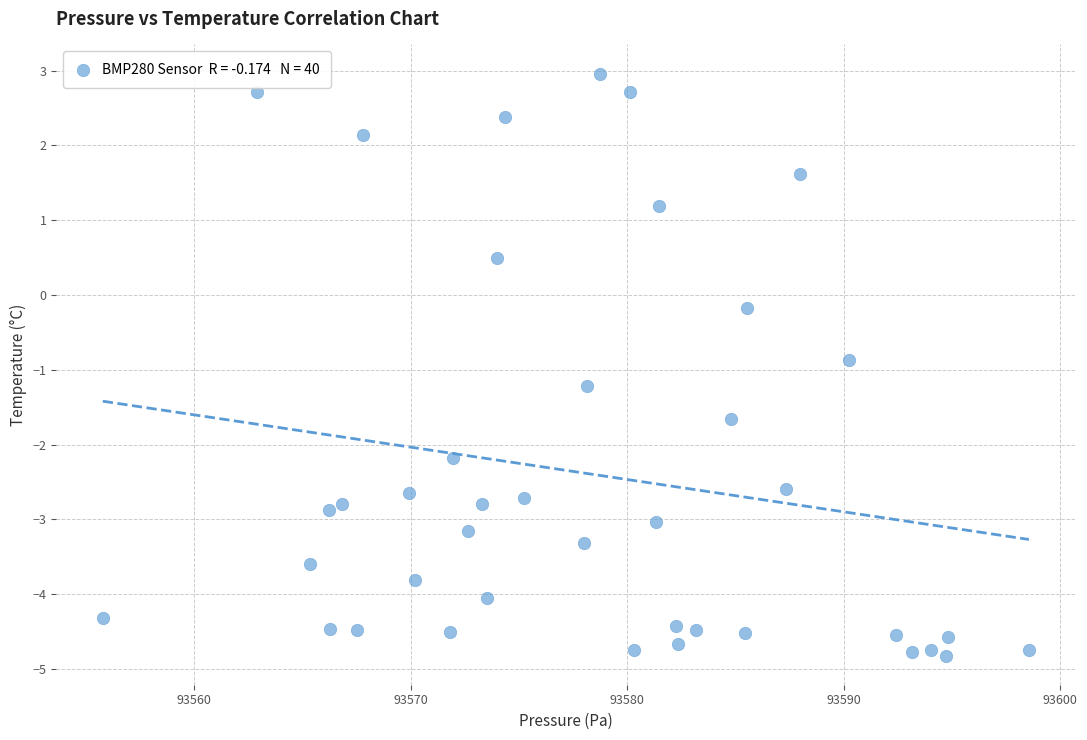

What is the range of X values (max minus min)?

42.8